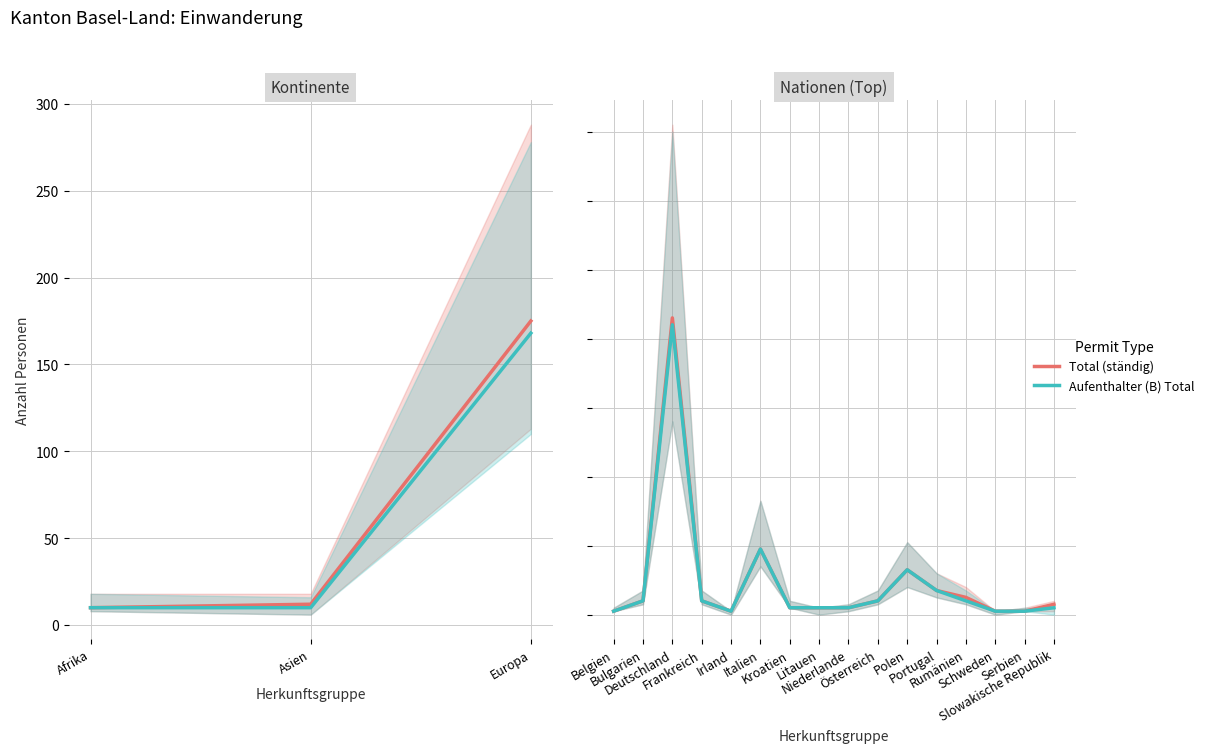

What is the value of the Total (ständig) point at the 8th from the left?

2